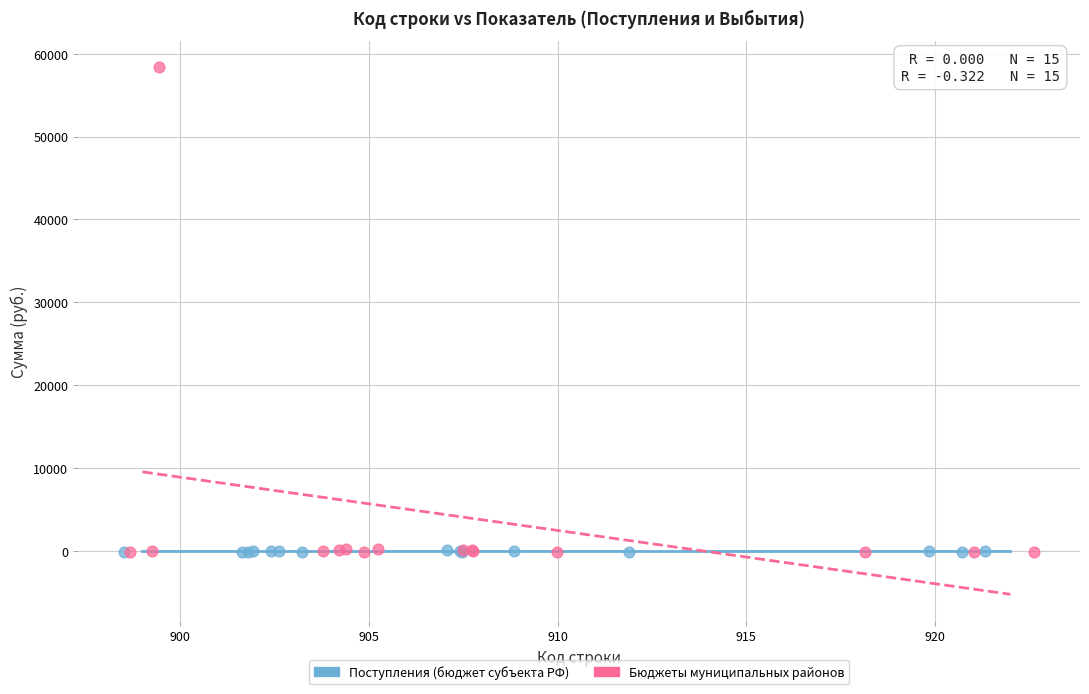

Which series has the widest spread of Y values?

Бюджеты муниципальных районов